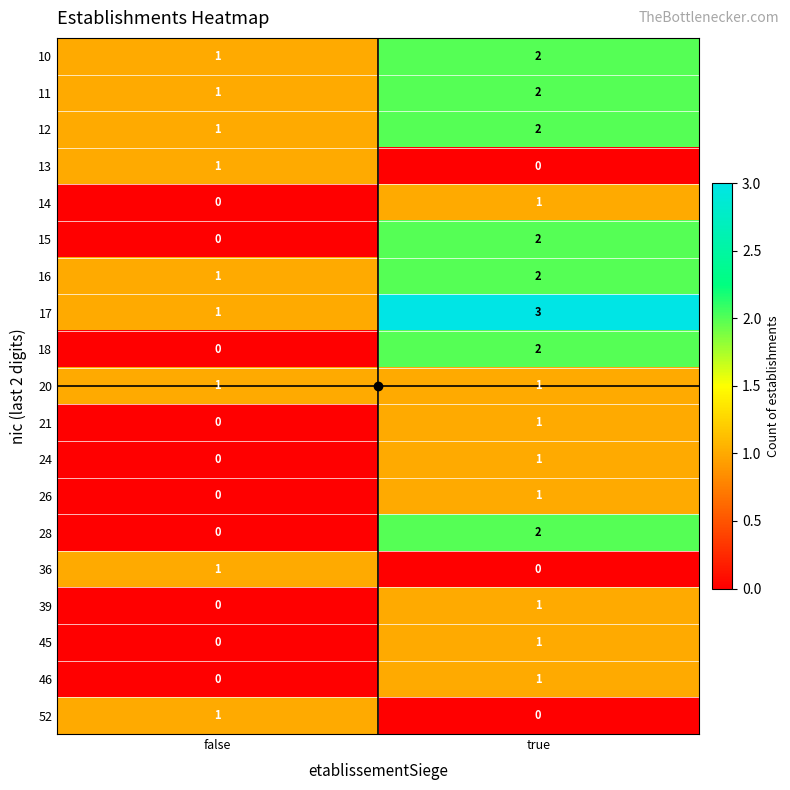

Which series has the largest total across all categories?

17